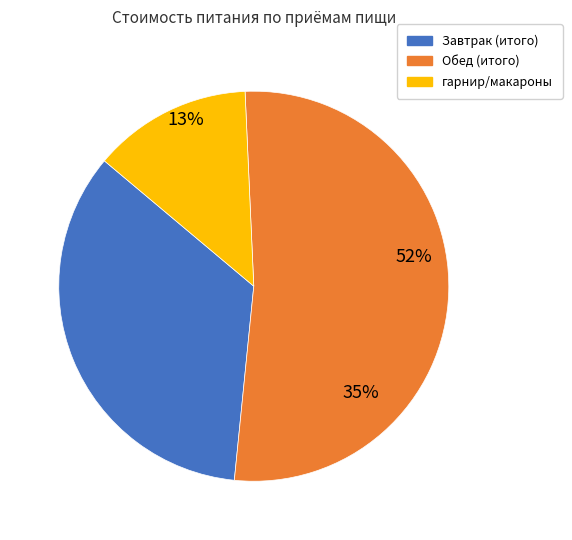

Combined, do Завтрак итого and макароны отварные с сыром account for over 50%?

No